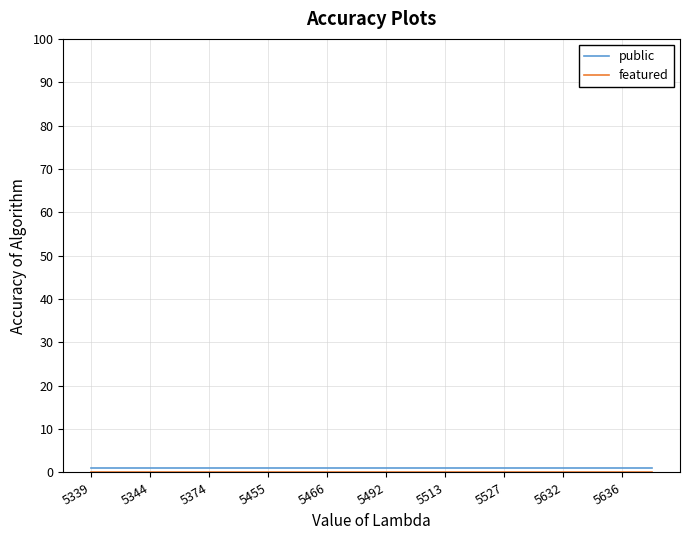

How many lines are shown in the chart?

2